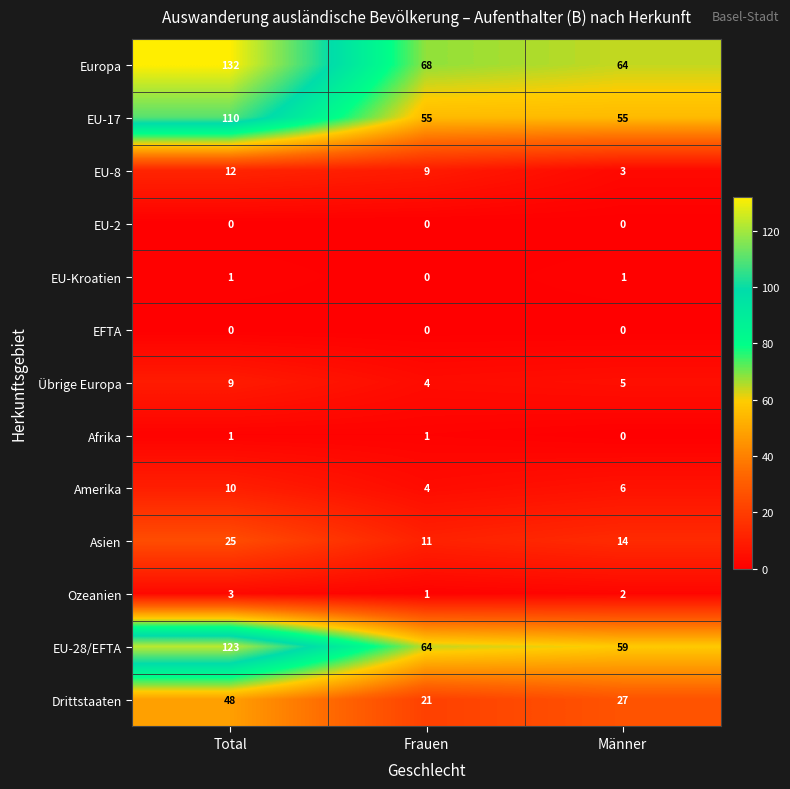

What is the average value of the Asien series?

17